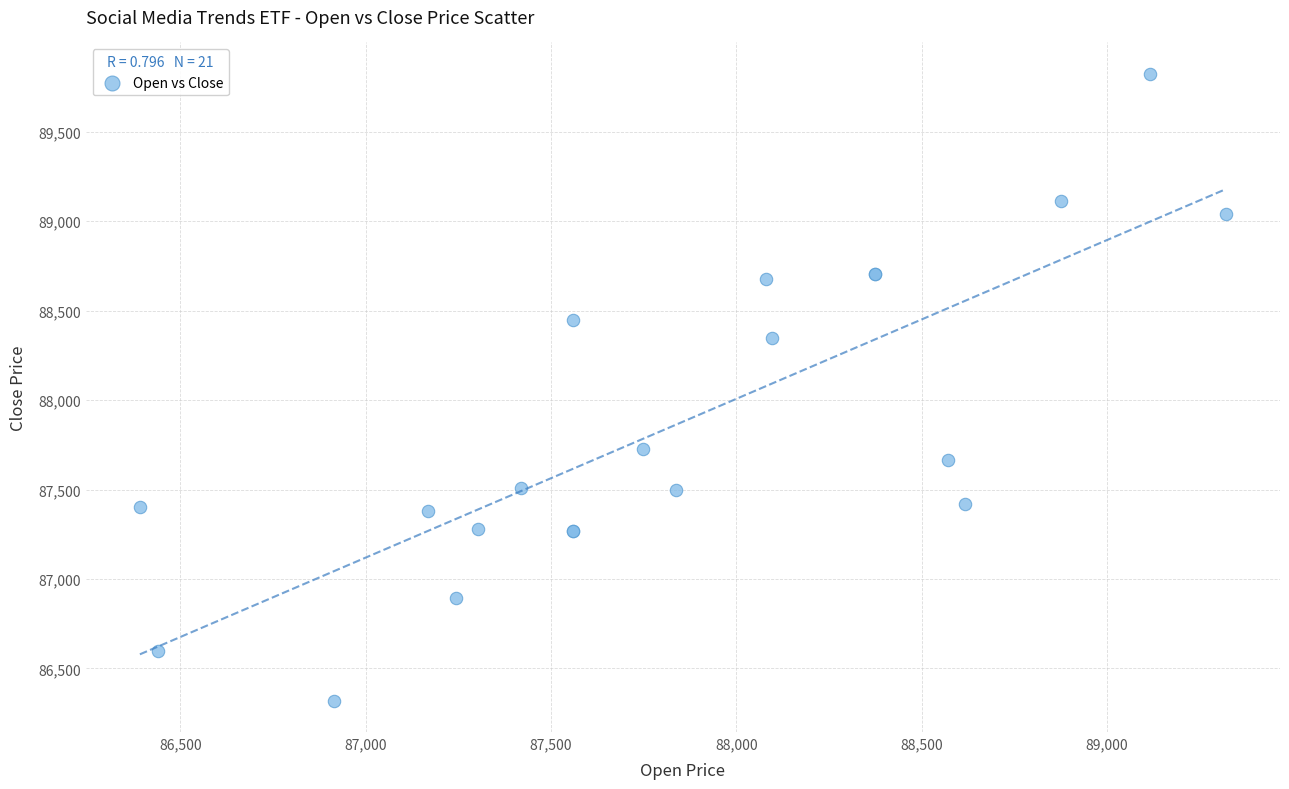

What Y value in the scatter plot is closest to 88071?

88345